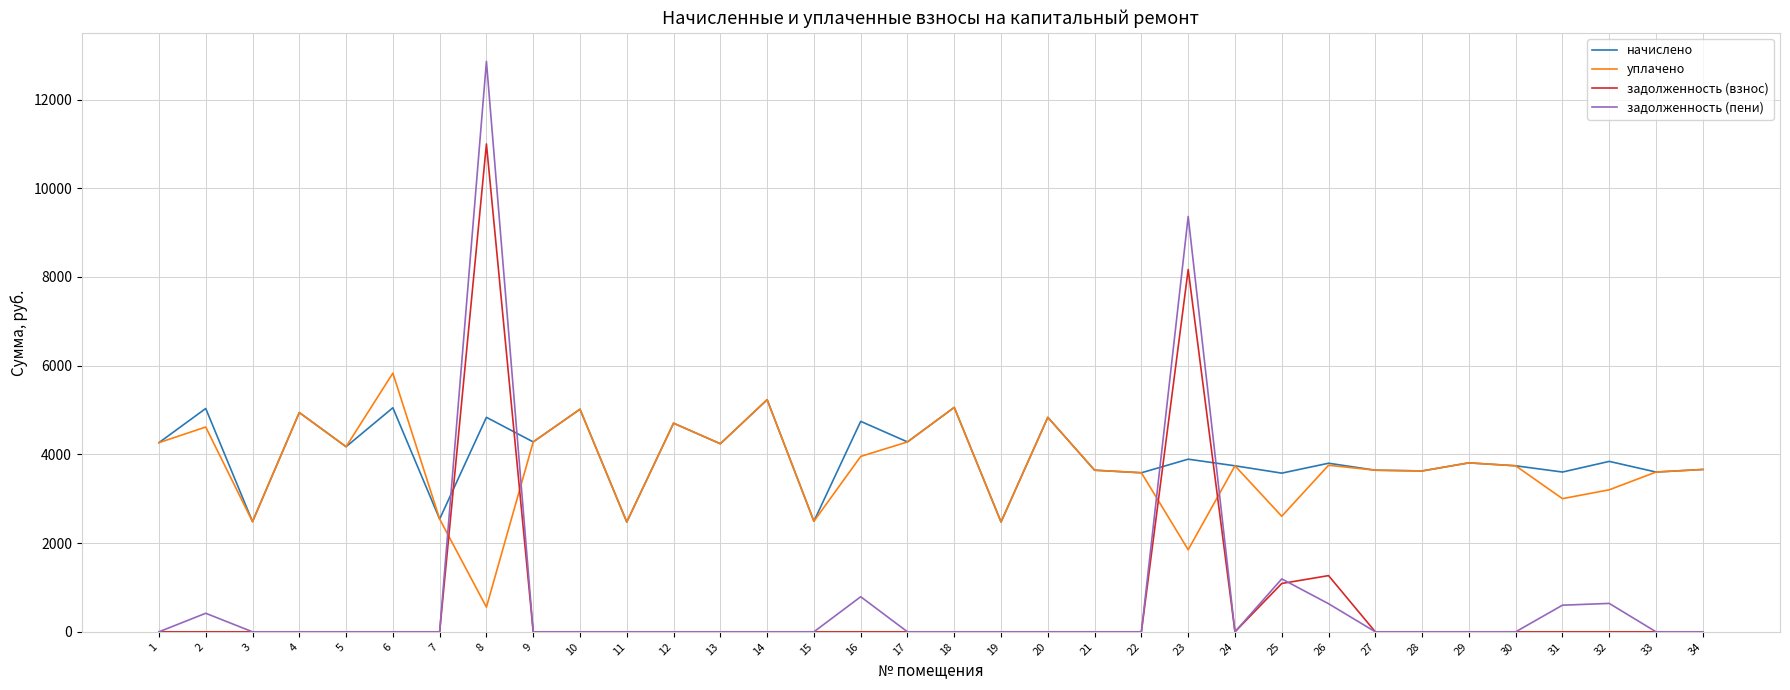

Which series has the largest range (max minus min)?

задолженность (пени)